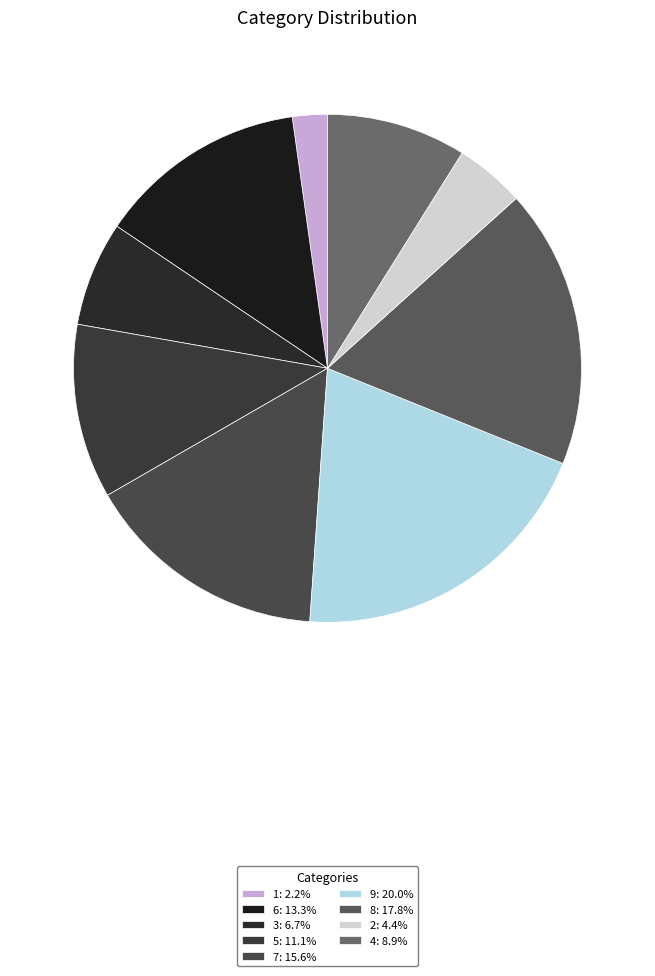

Is there a majority slice in this chart?

No